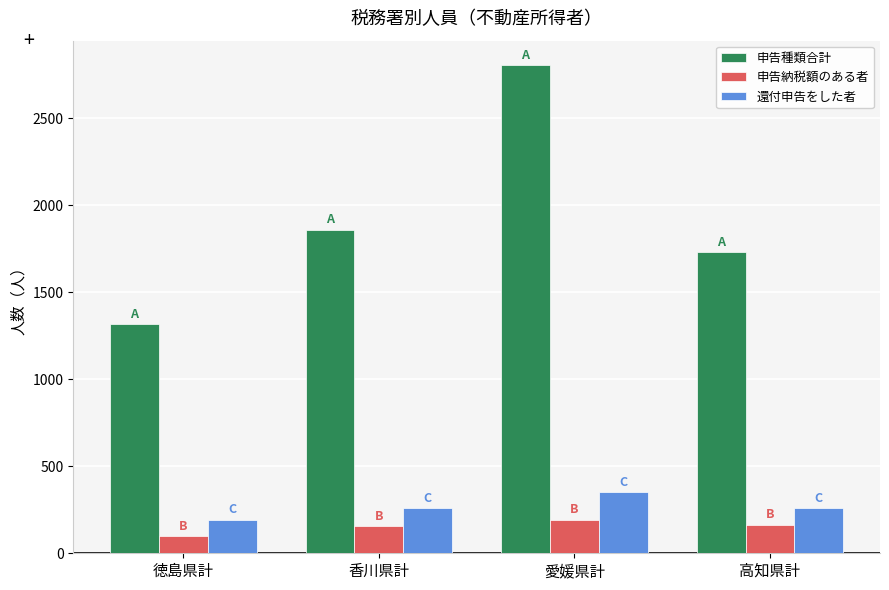

True or false: 還付申告をした者 has a value of 575 at 愛媛県計.

False